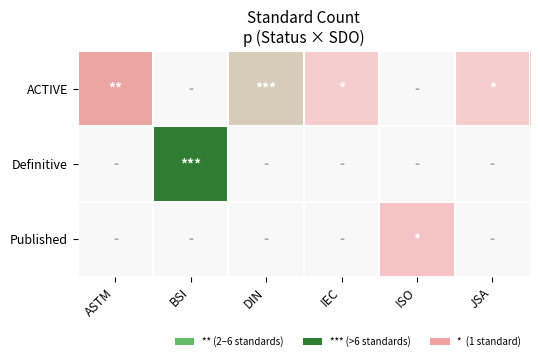

How many values in Published are above zero?

1